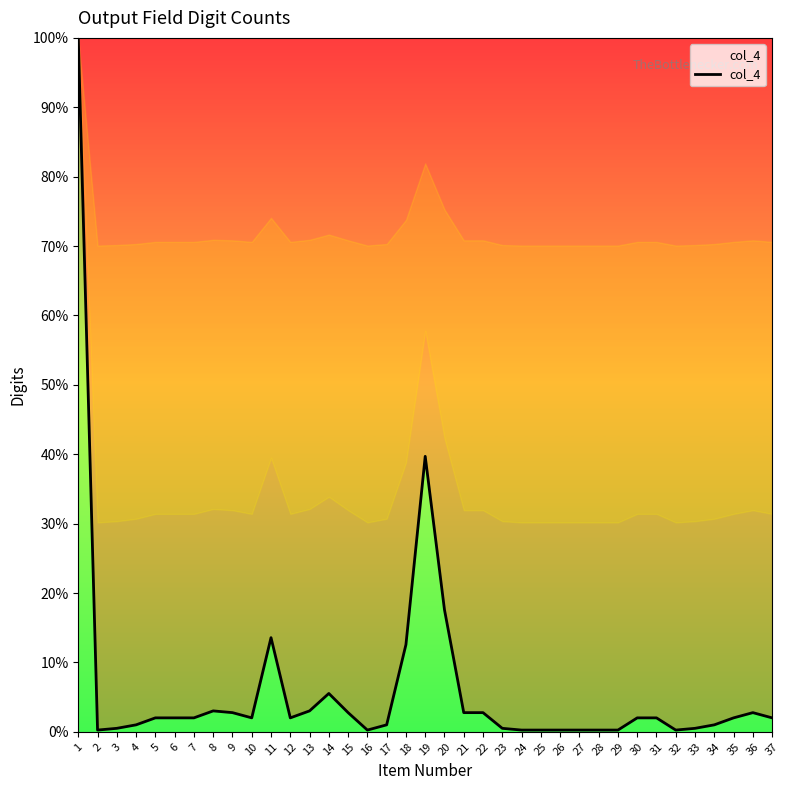

Is it true that the value at 19 is 62.6?

False